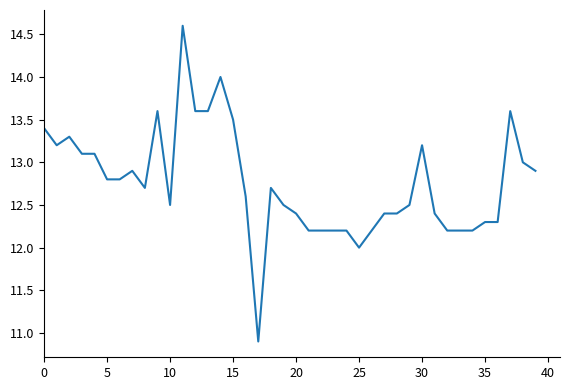

What is the minimum value shown in the chart?

10.9